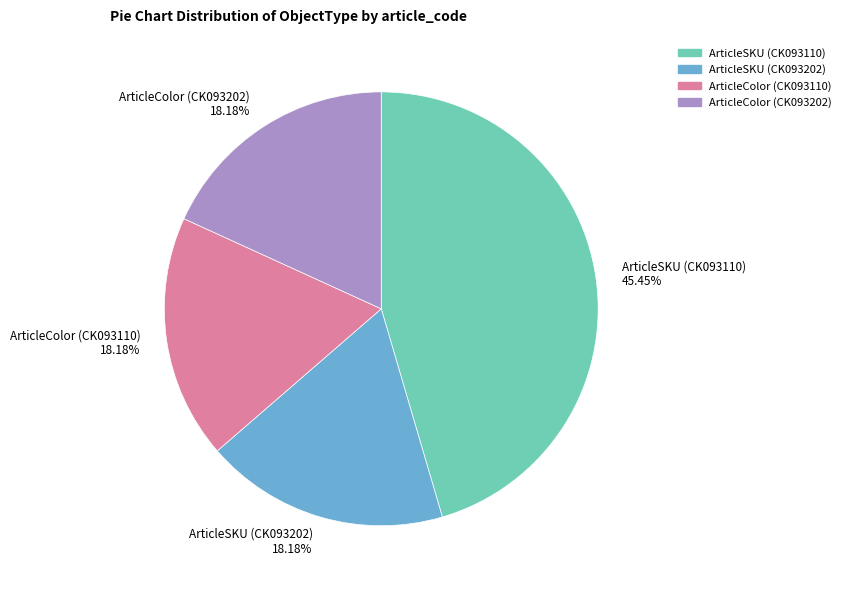

Is it true that ArticleColor (CK093202) is 18% of the pie?

True